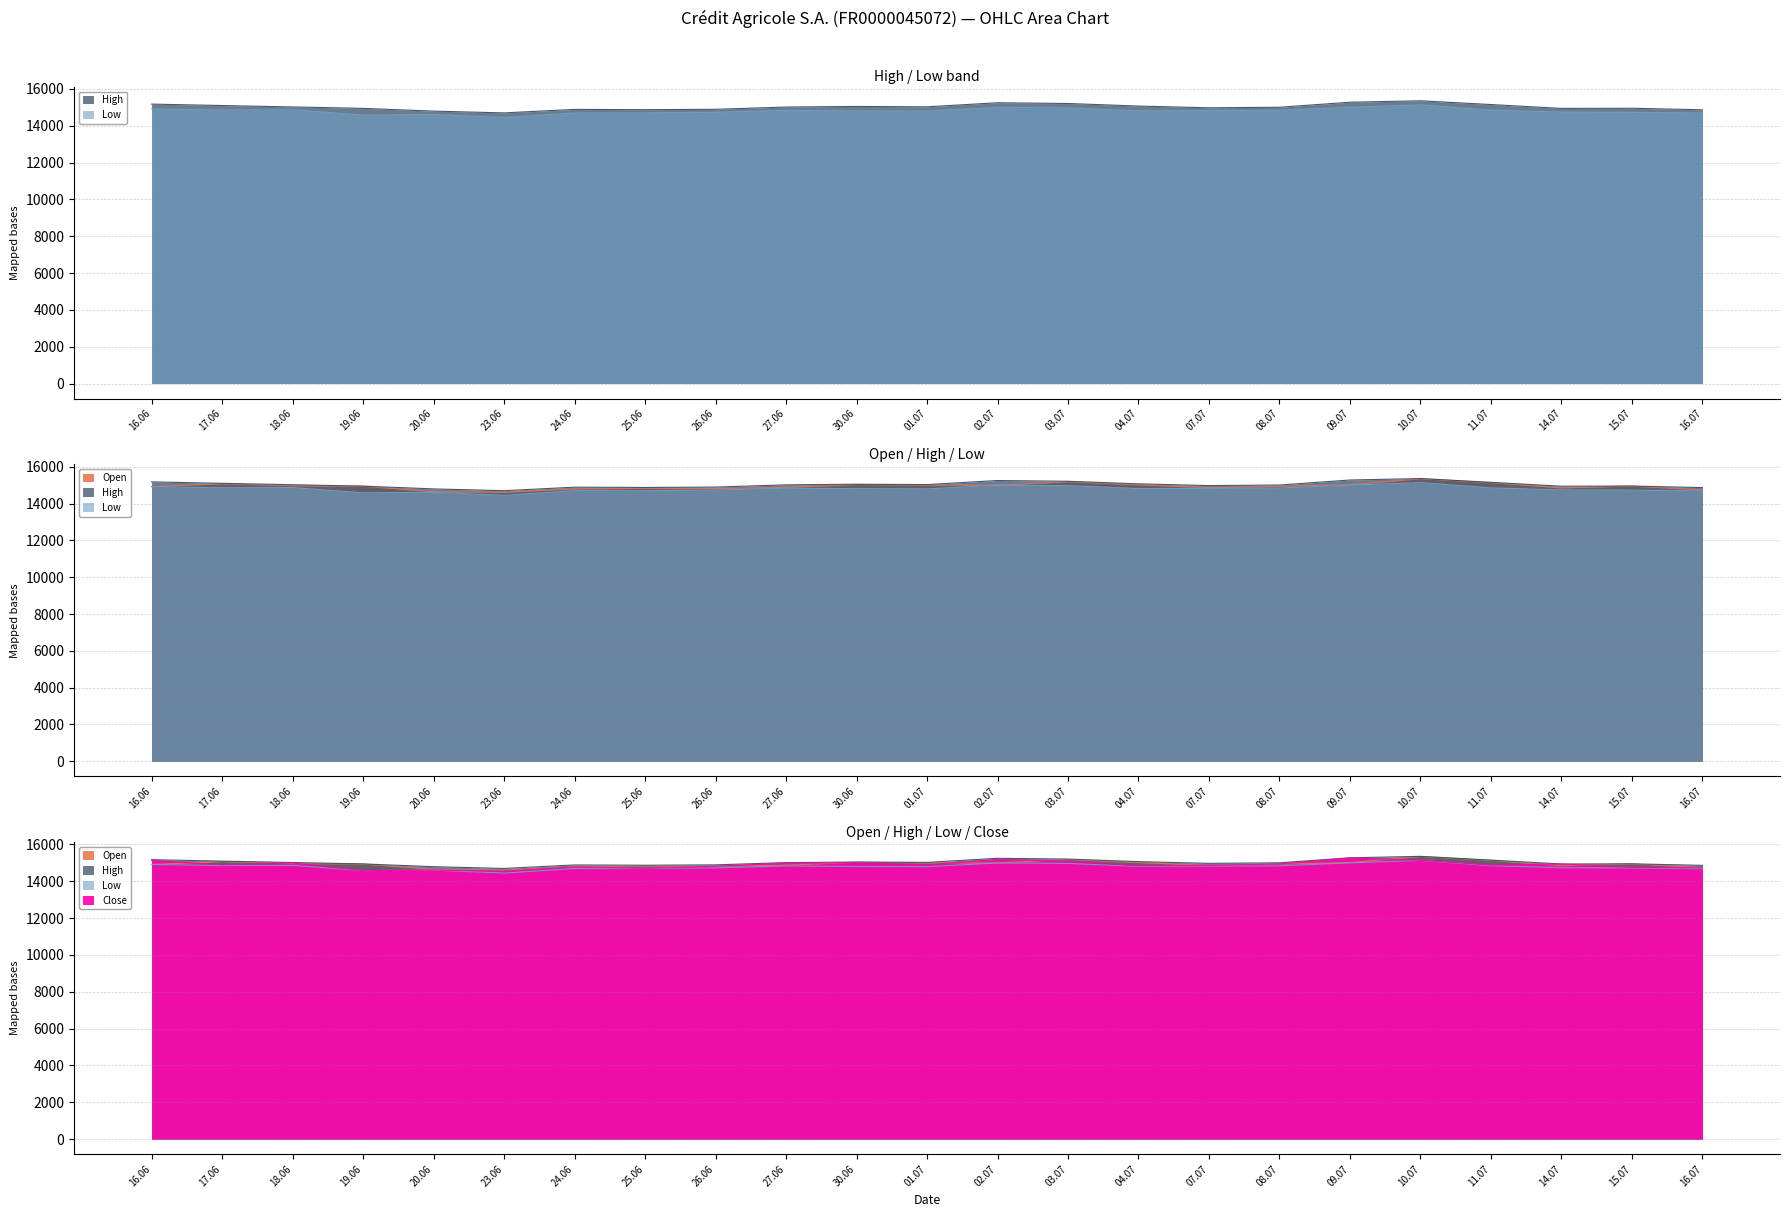

What is the lowest value of the Open series?

14609